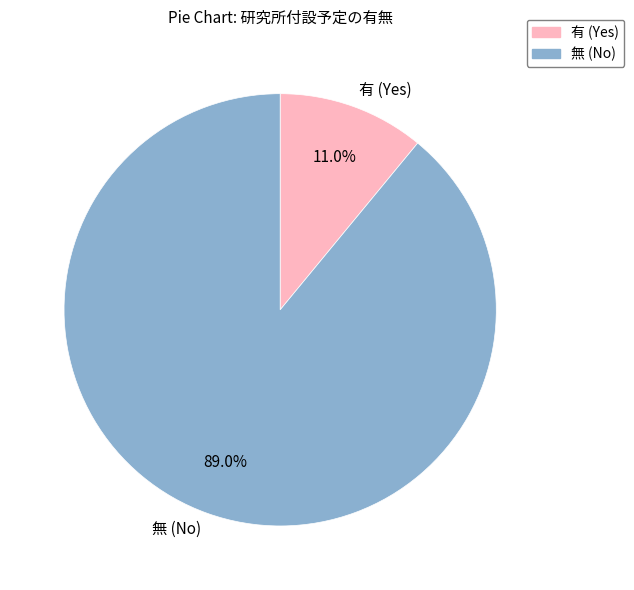

Which slice is the largest?

無 (No)